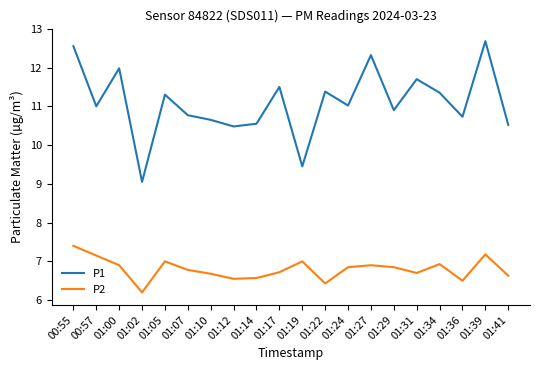

Where is P2 nearest to the value 6?

01:02